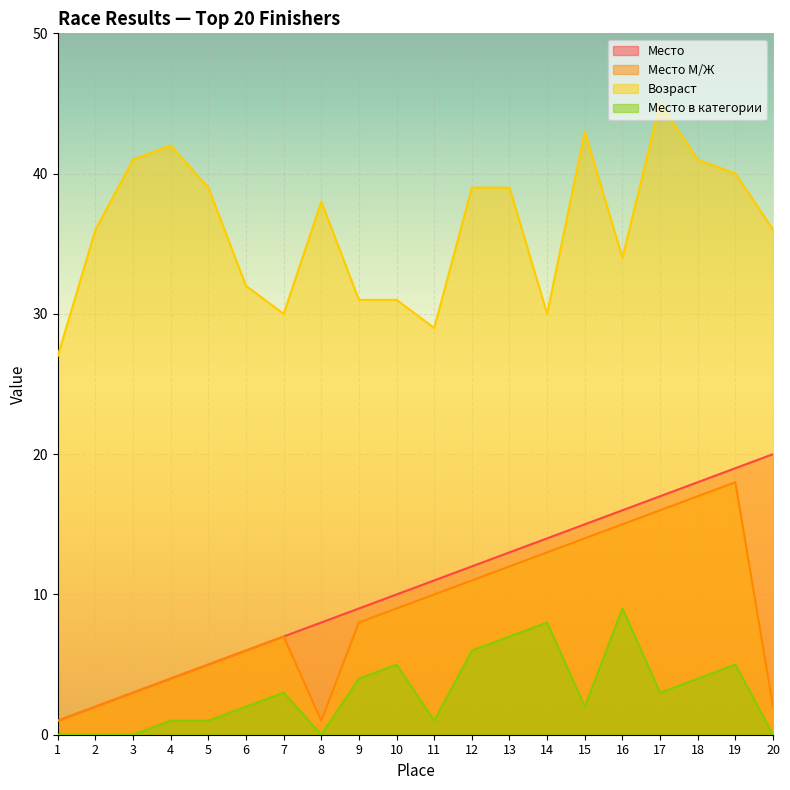

The value of Место в категории at 17 is 3. True or false?

True